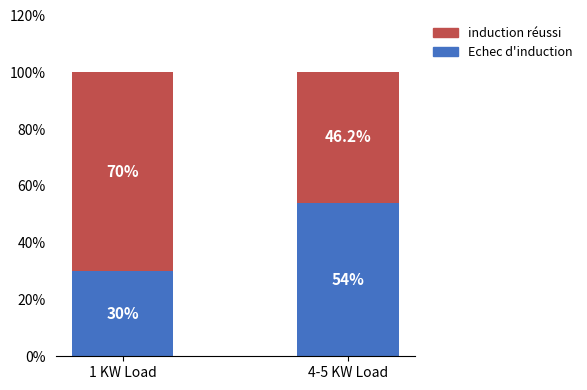

What is the total value across all series at 1 KW Load?

100.0